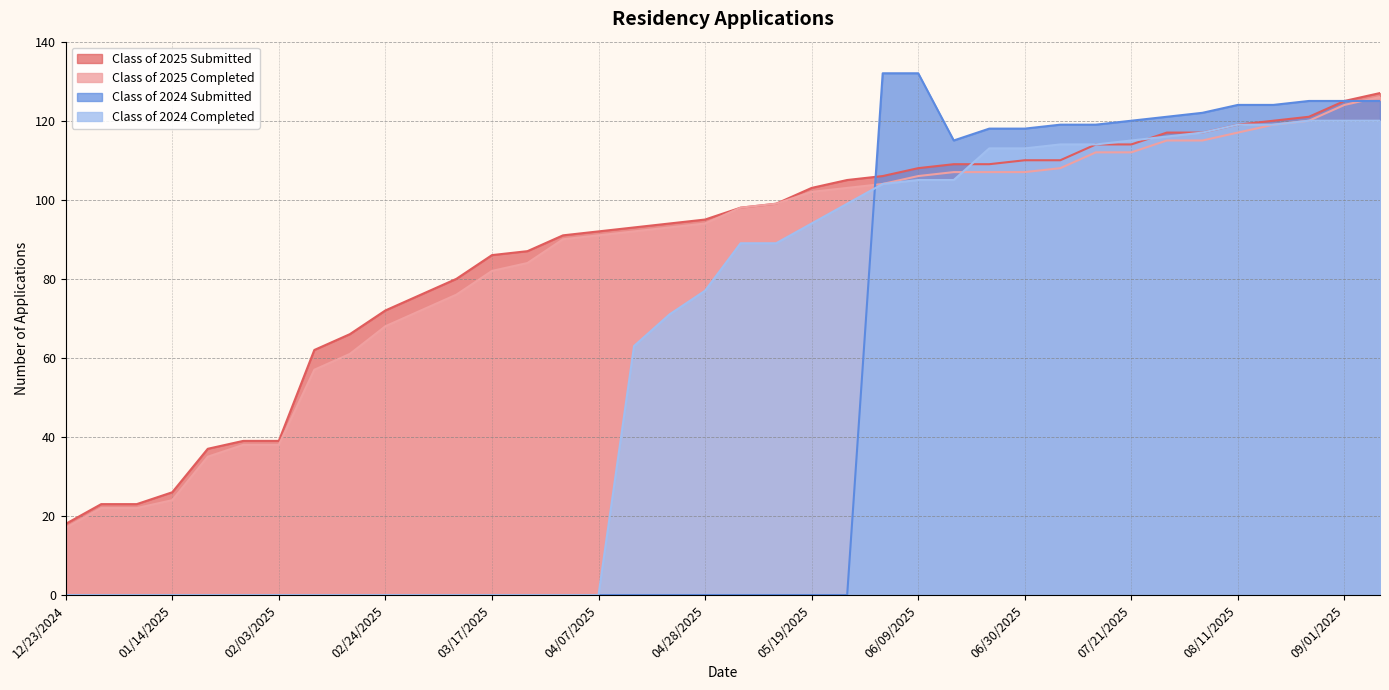

What is the approximate value of Class of 2025 Submitted at 03/17/2025, to the nearest 10?

90